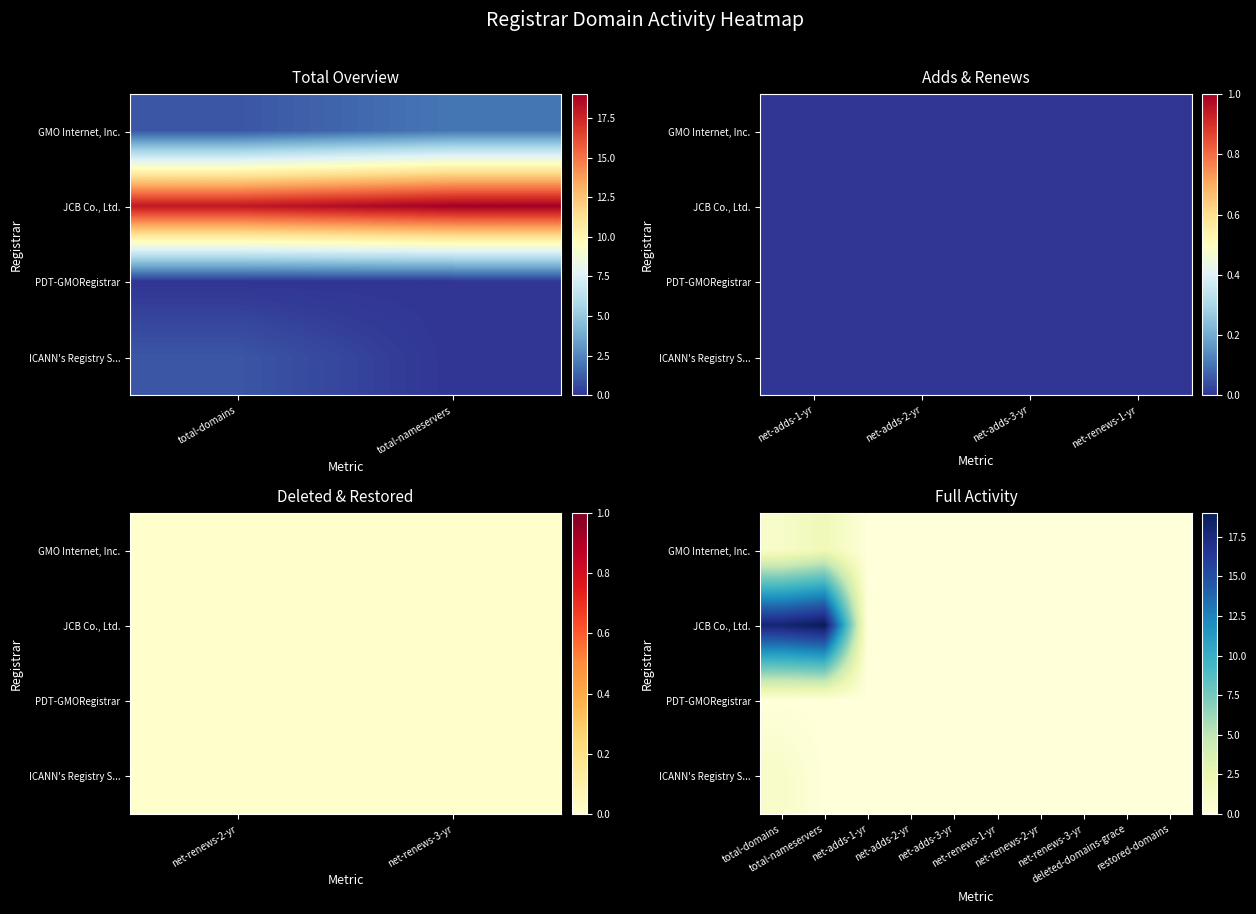

What is the difference between the maximum and minimum values in the JCB Co., Ltd. series?

19